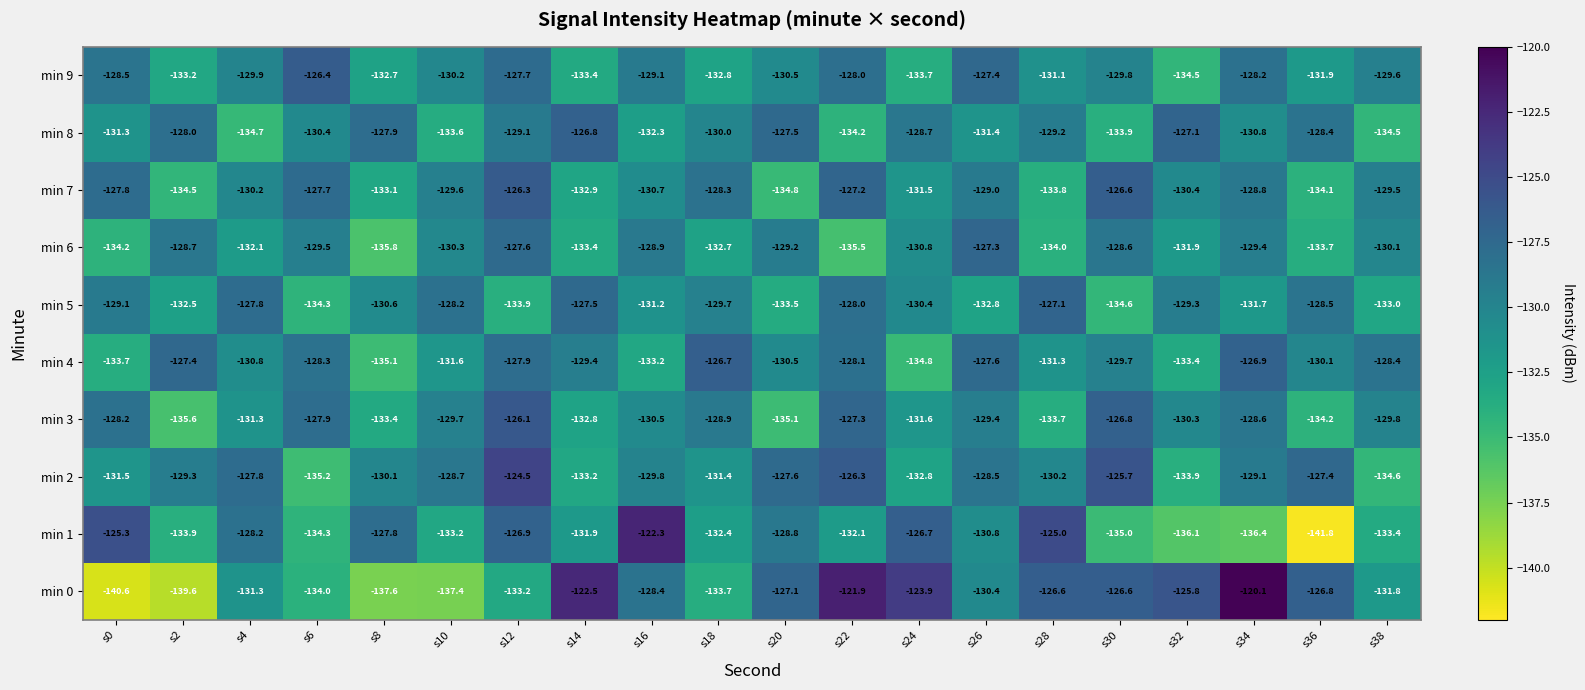

Is the value of min 2 at s6 greater than the value of min 4 at s38?

No